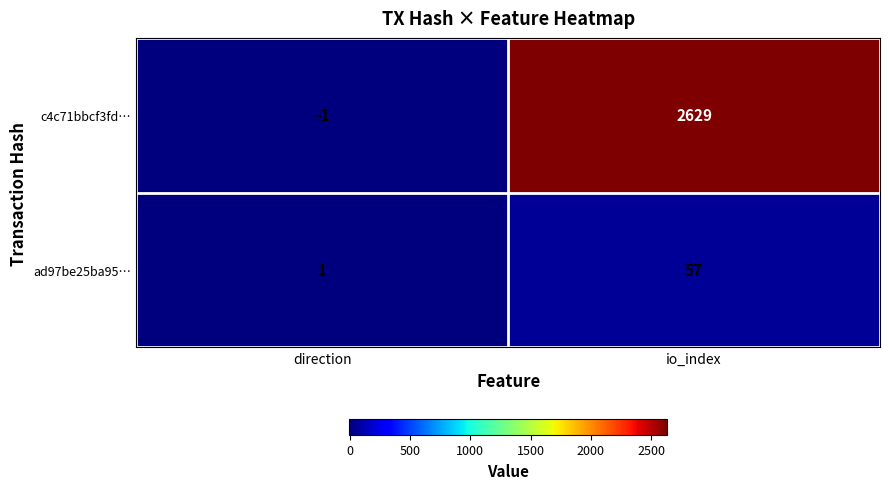

At which category is the sum across all series the highest?

io_index